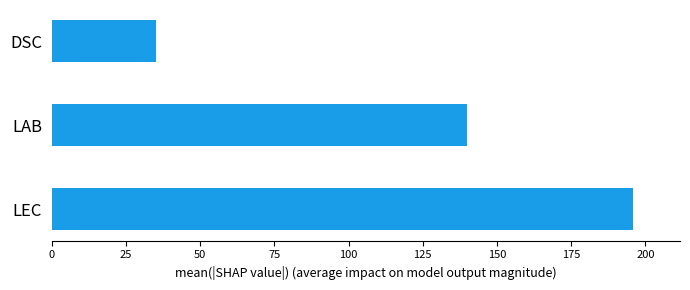

Approximately how many times larger is the value at LEC compared to LAB?

1.4